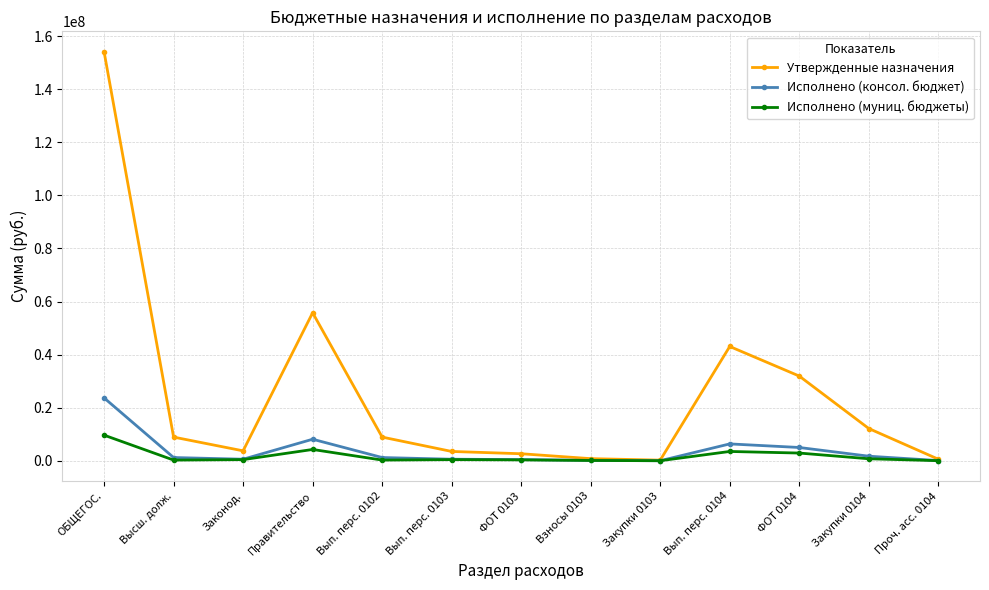

Is the value of Исполнено (муниц. бюджеты) at Закупки 0104 greater than the value of Исполнено (консол. бюджет) at ФОТ 0104?

No